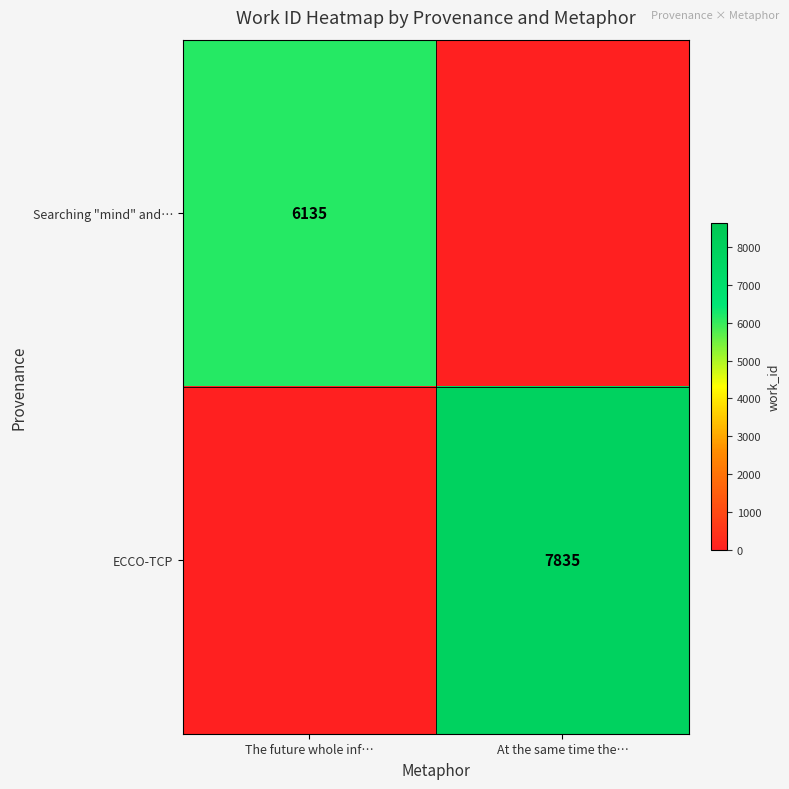

The value of Searching "mind" and… at The future whole inf… is 3725. True or false?

False